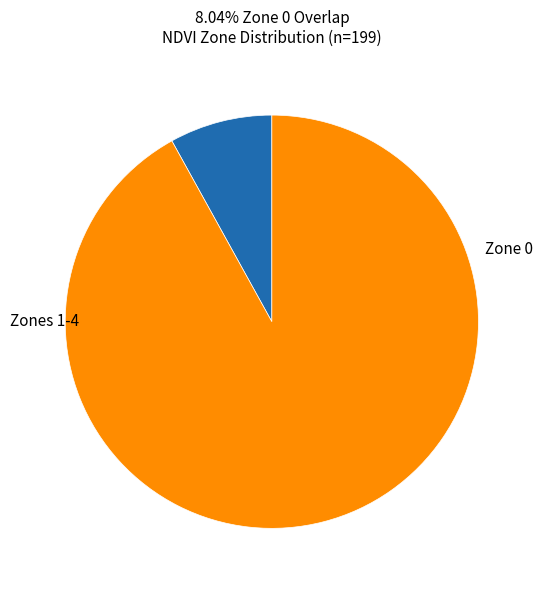

How many slices are in this pie chart?

2